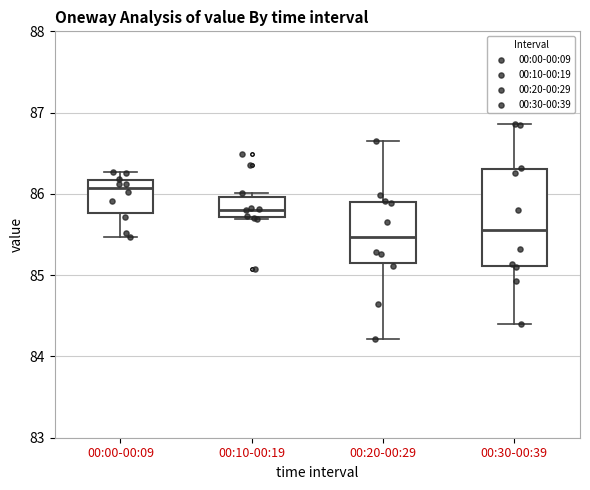

Where does the lower whisker of the box for 00:00-00:09 end on the y-axis? The values are not printed on the chart, so give them approximately, as read against the axis.

85.5